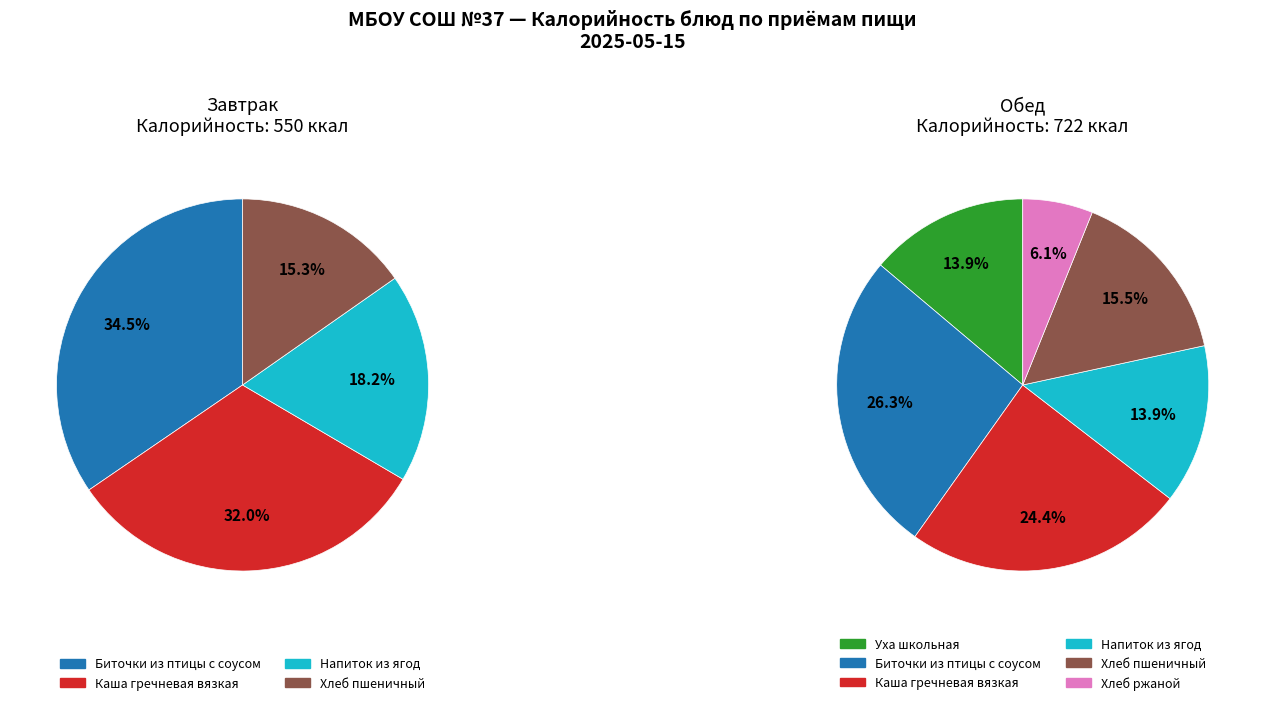

Rank the categories by value from lowest to highest.

Хлеб ржаной, Хлеб пшеничный (Завтрак), Напиток из ягод (Завтрак), Уха школьная, Напиток из ягод (Обед), Хлеб пшеничный (Обед), Каша гречневая вязкая (Завтрак), Каша гречневая вязкая (Обед), Биточки из птицы с соусом (Завтрак), Биточки из птицы с соусом (Обед)